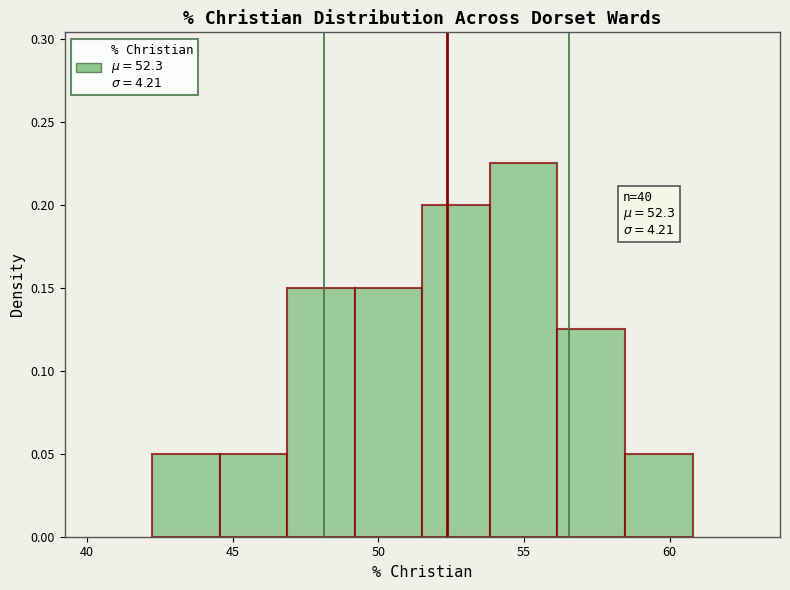

Over which range of the x-axis is the bar tallest?

54.0 to 56.0